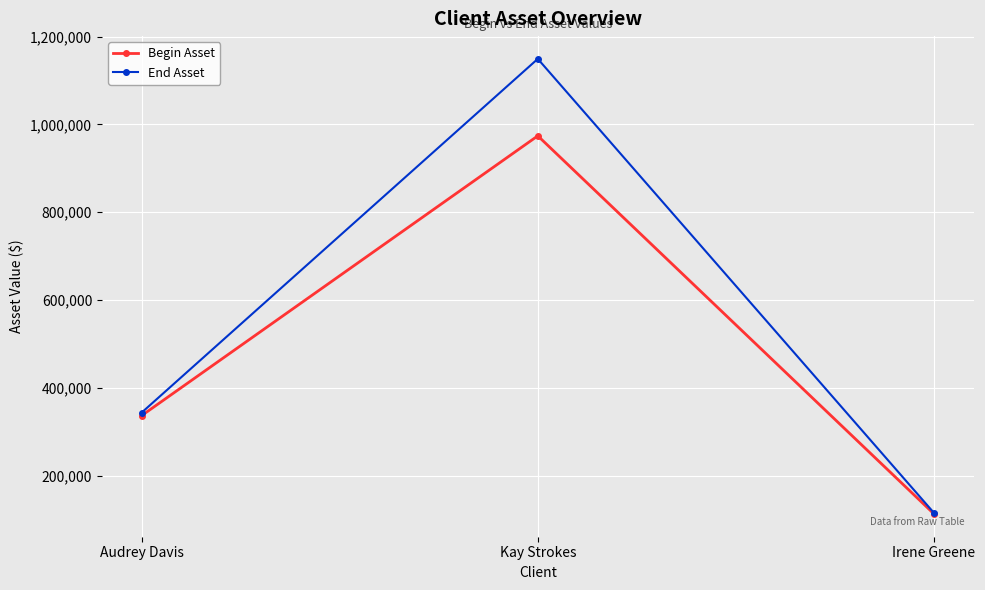

What is the difference between the maximum and minimum values in the Begin Asset series?

860894